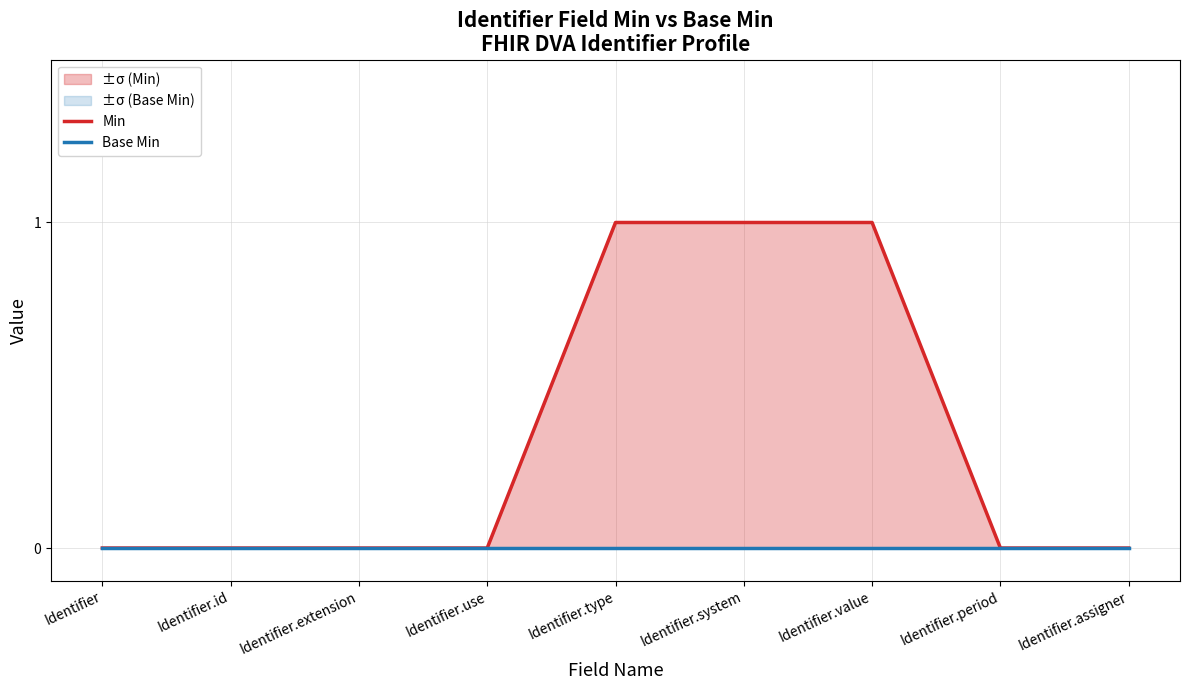

Reading right to left, extract all data points from this chart.

Min: Identifier.assigner=0	Identifier.period=0	Identifier.value=1	Identifier.system=1	Identifier.type=1	Identifier.use=0	Identifier.extension=0	Identifier.id=0	Identifier=0
Base Min: Identifier.assigner=0	Identifier.period=0	Identifier.value=0	Identifier.system=0	Identifier.type=0	Identifier.use=0	Identifier.extension=0	Identifier.id=0	Identifier=0